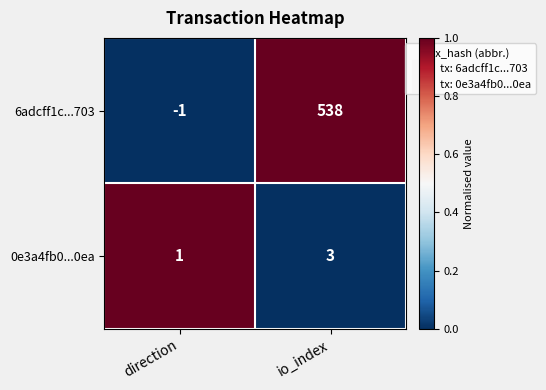

Reading left to right, what are all the values shown in this chart?

6adcff1c...703: -1	538
0e3a4fb0...0ea: 1	3